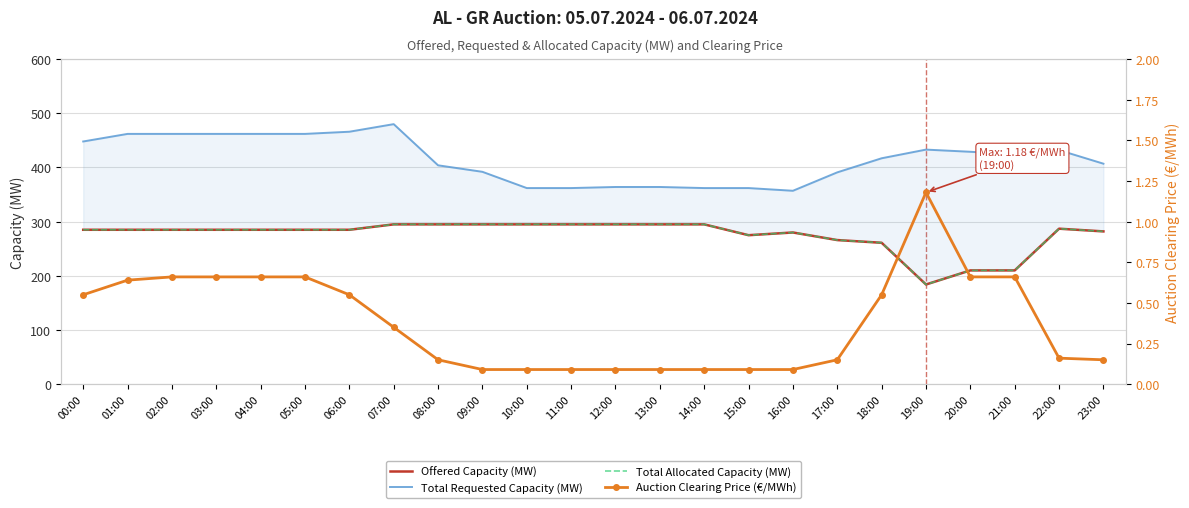

What is the spread (max minus min) of values at 18:00?

416.4